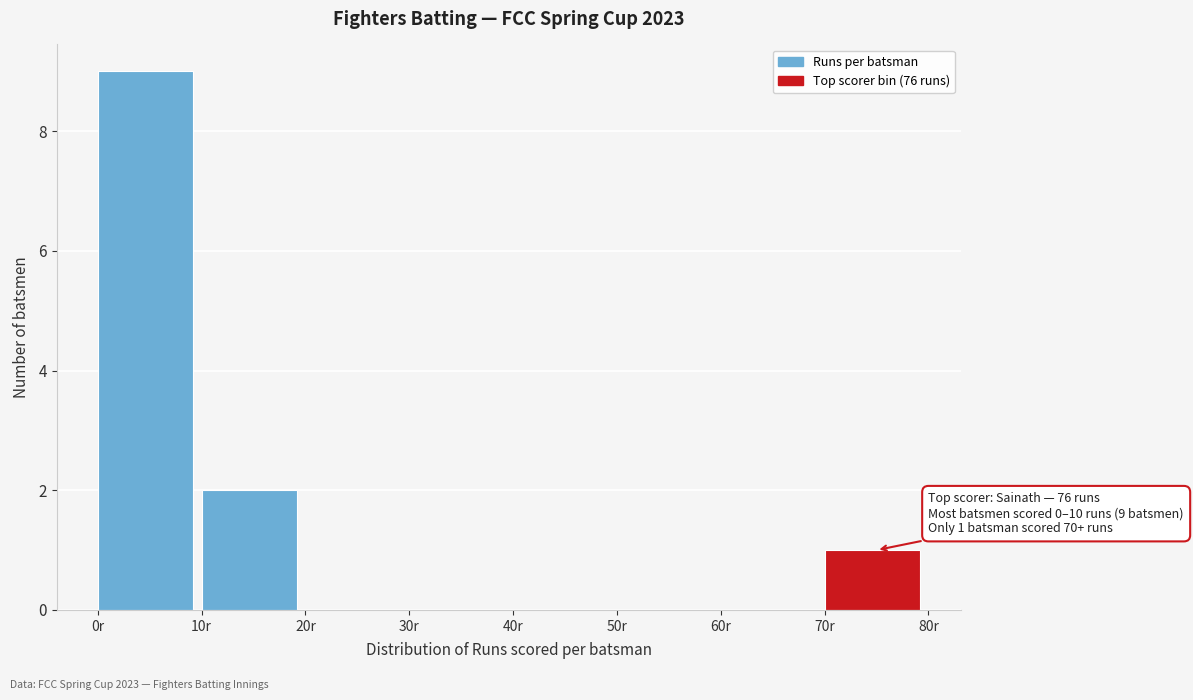

Which range on the x-axis has the tallest bar?

0 to 10